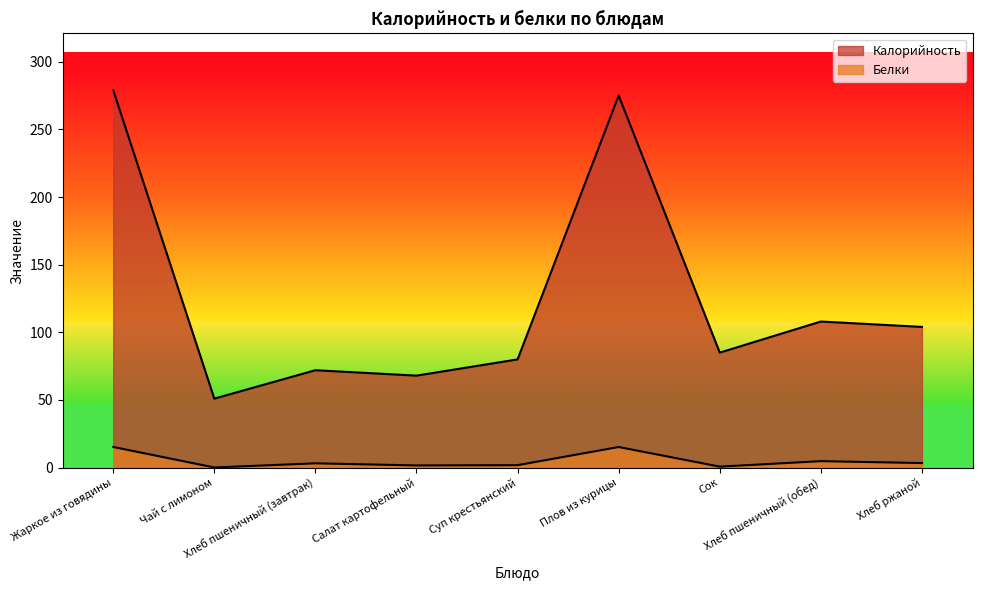

Rank the series by their average value, from highest to lowest.

Калорийность, Белки